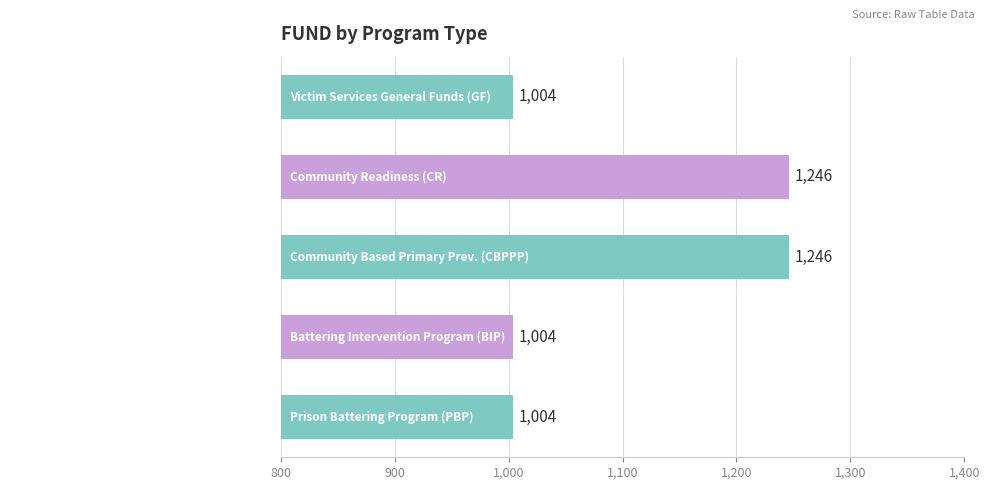

What is the ratio of the value at Battering Intervention Program (BIP) to the value at Victim Services General Funds (GF)?

1.0